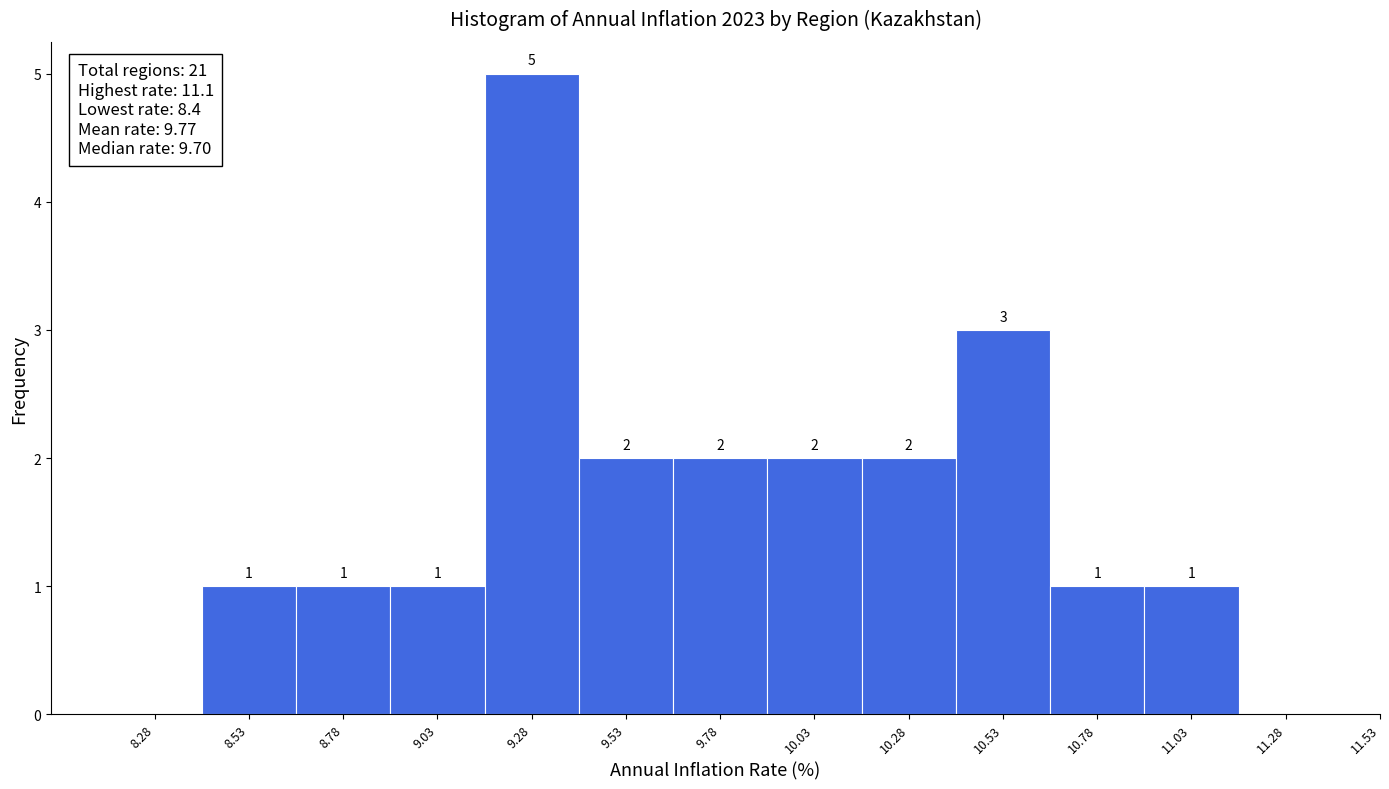

Over which range of the x-axis is the bar tallest?

9.15 to 9.40